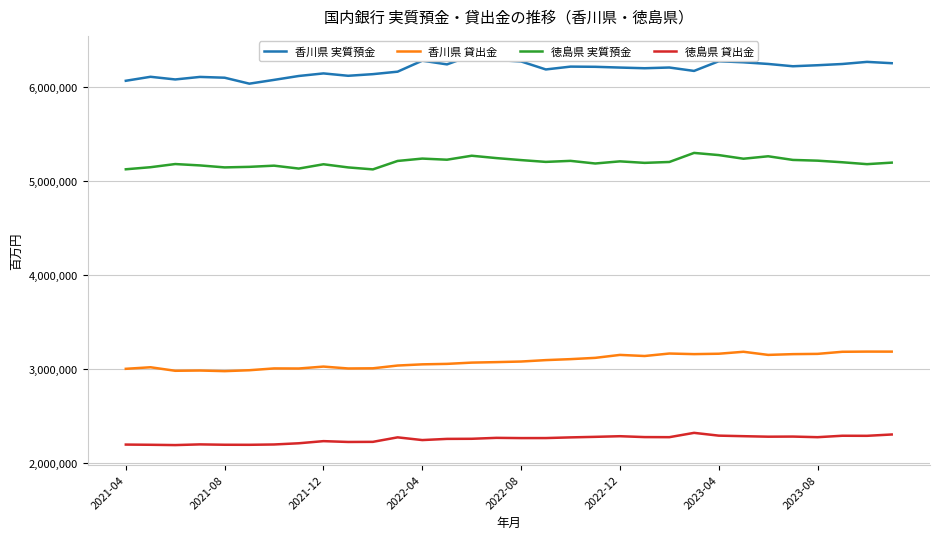

Reading right to left, extract all data points from this chart.

香川県 実質預金: 6258501	6272603	6249992	6236833	6225965	6250480	6268046	6279424	6176179	6212470	6204814	6211953	6220057	6222111	6191894	6277163	6292699	6341909	6245844	6285363	6168136	6141800	6124360	6149634	6122204	6080681	6040296	6103798	6112217	6085274	6113684	6071167
香川県 貸出金: 3184044	3184346	3182378	3160106	3157271	3149159	3182459	3161613	3157479	3163803	3137417	3149065	3117615	3103982	3093602	3078492	3072198	3066963	3053489	3048427	3035740	3006243	3004480	3024588	3004116	3005025	2985719	2975955	2982720	2979872	3017400	3000877
徳島県 実質預金: 5198648	5182404	5202546	5219571	5227456	5266363	5240340	5279060	5302208	5205624	5196108	5212213	5189396	5217467	5206491	5225663	5246990	5272141	5229791	5241711	5216521	5126562	5147633	5181166	5135406	5166329	5153635	5147847	5168957	5183525	5149809	5127733
徳島県 貸出金: 2300768	2286600	2287332	2272063	2278573	2277330	2282723	2288552	2318190	2272164	2273063	2282457	2275700	2269911	2262705	2262374	2264922	2254999	2253868	2241340	2270263	2222299	2221104	2229926	2207163	2194318	2190856	2191363	2195241	2187842	2191101	2193268